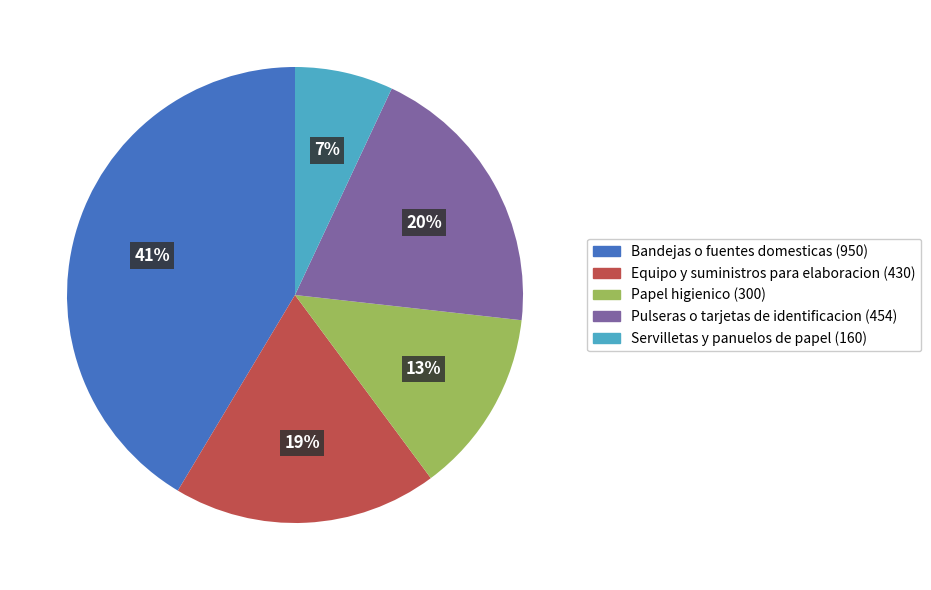

Combined, do Servilletas y panuelos de papel and Pulseras o tarjetas de identificacion account for over 50%?

No